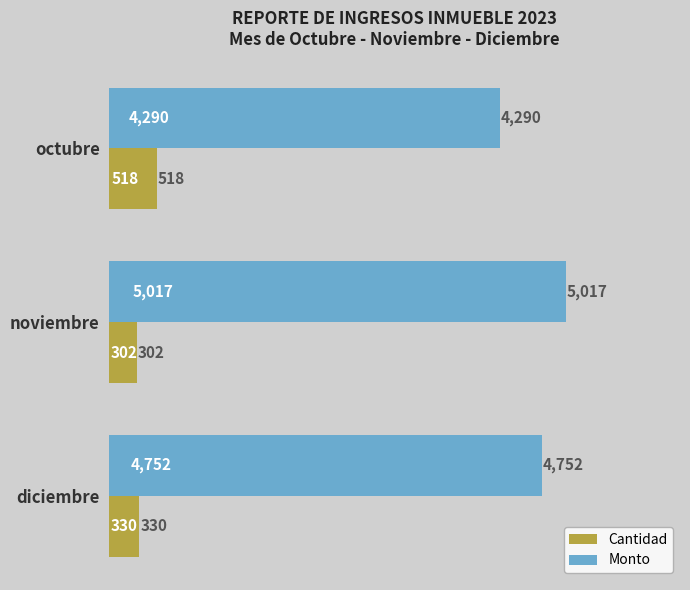

At which category is the sum across all series the highest?

noviembre